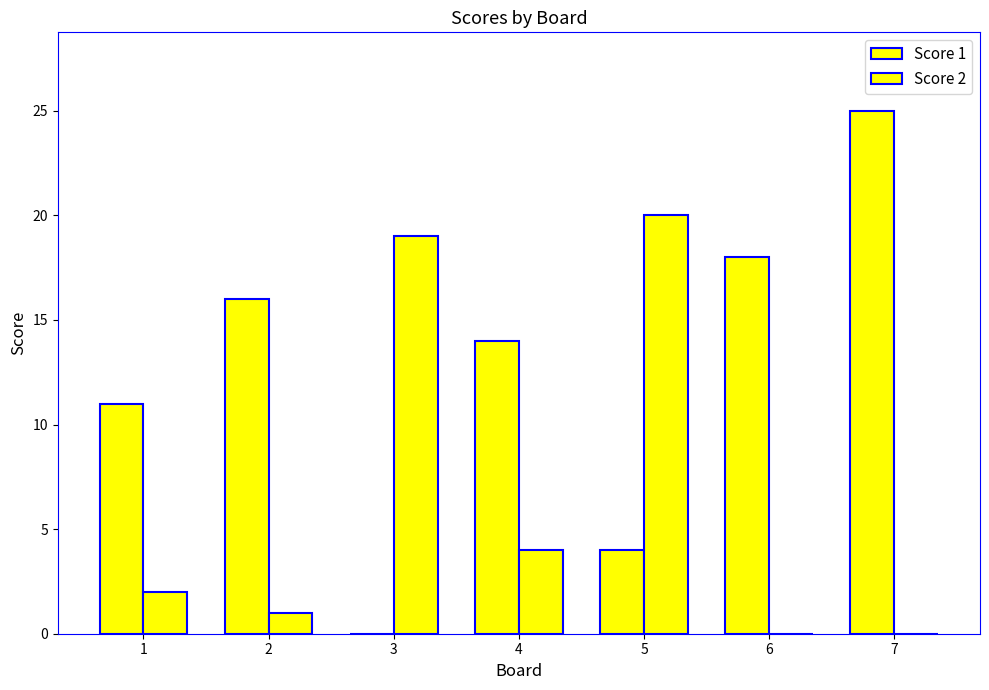

Is it true that Score 2 equals 2 at 2?

False